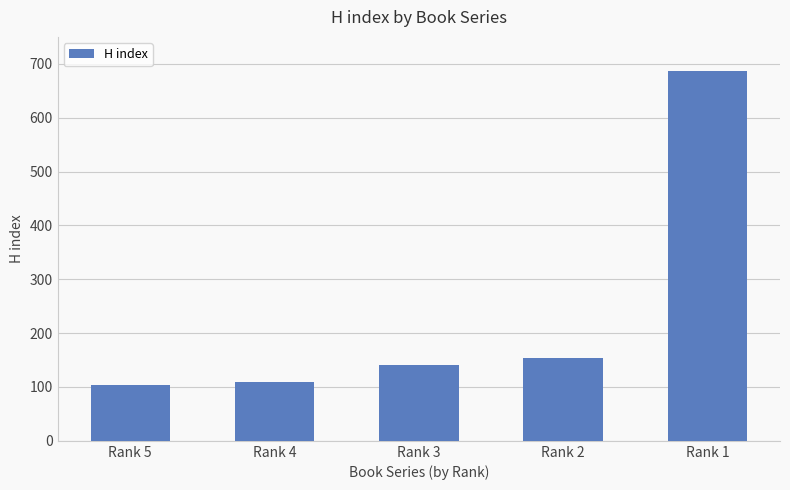

The chart shows a value of 43 at Rank 4. True or false?

False